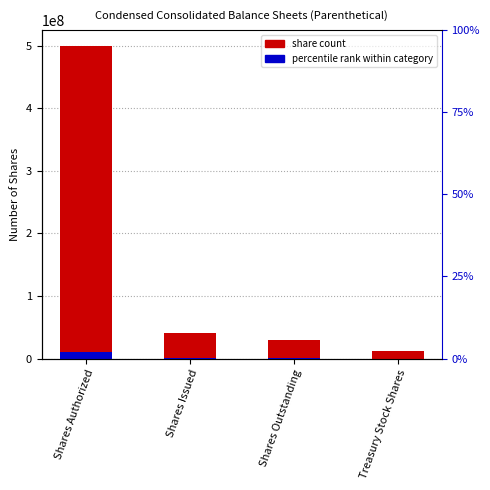

Which category has the lowest value across all series?

Treasury Stock Shares